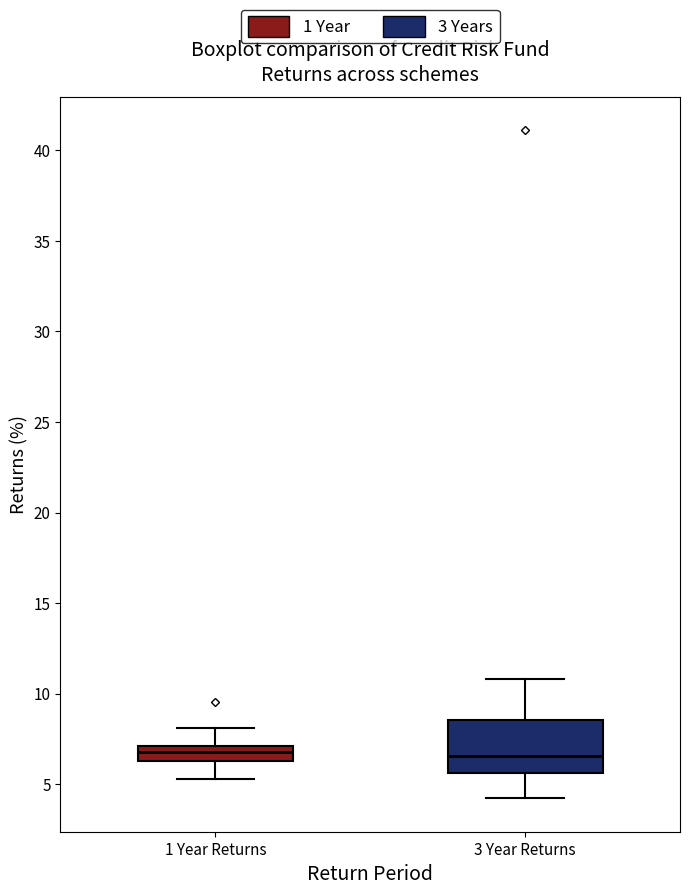

Which box is the tallest, from its lower edge to its upper edge?

3 Year Returns